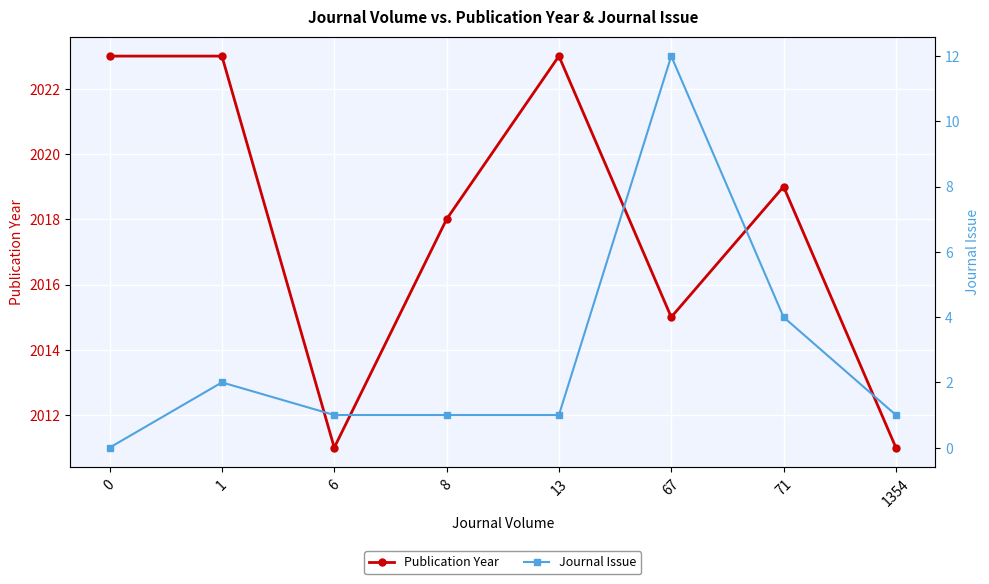

Is it true that Journal Issue equals 1 at 13?

True